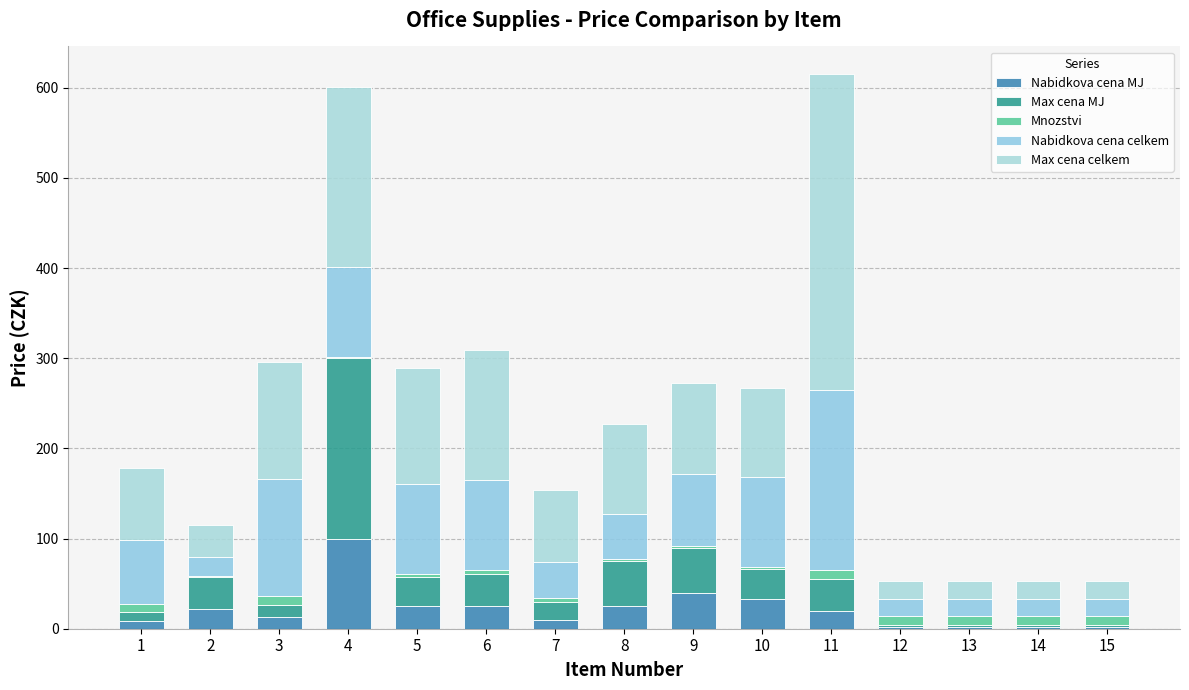

Are the bars horizontal?

No